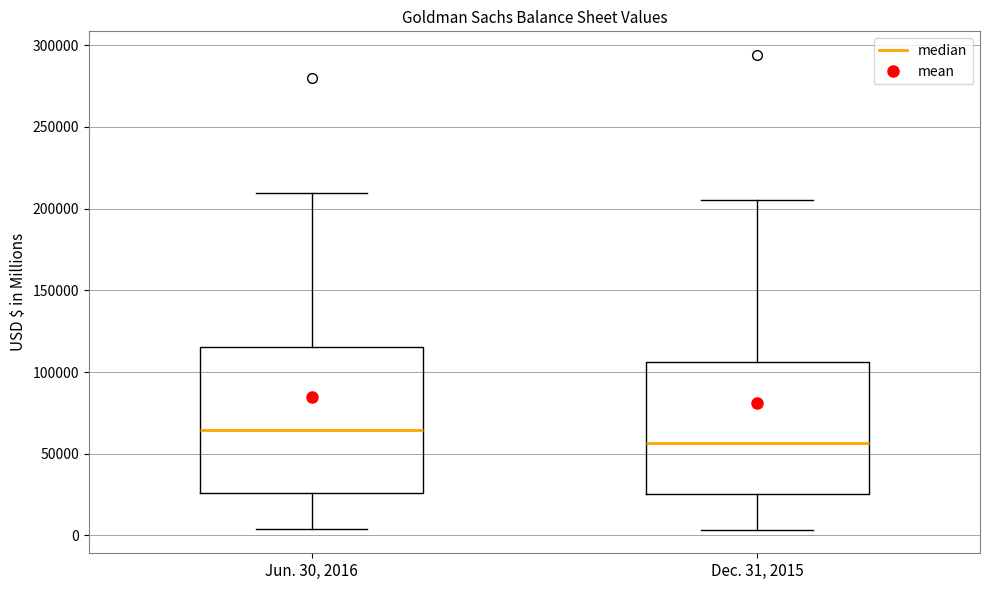

Which box's median line is the lowest?

Dec. 31, 2015